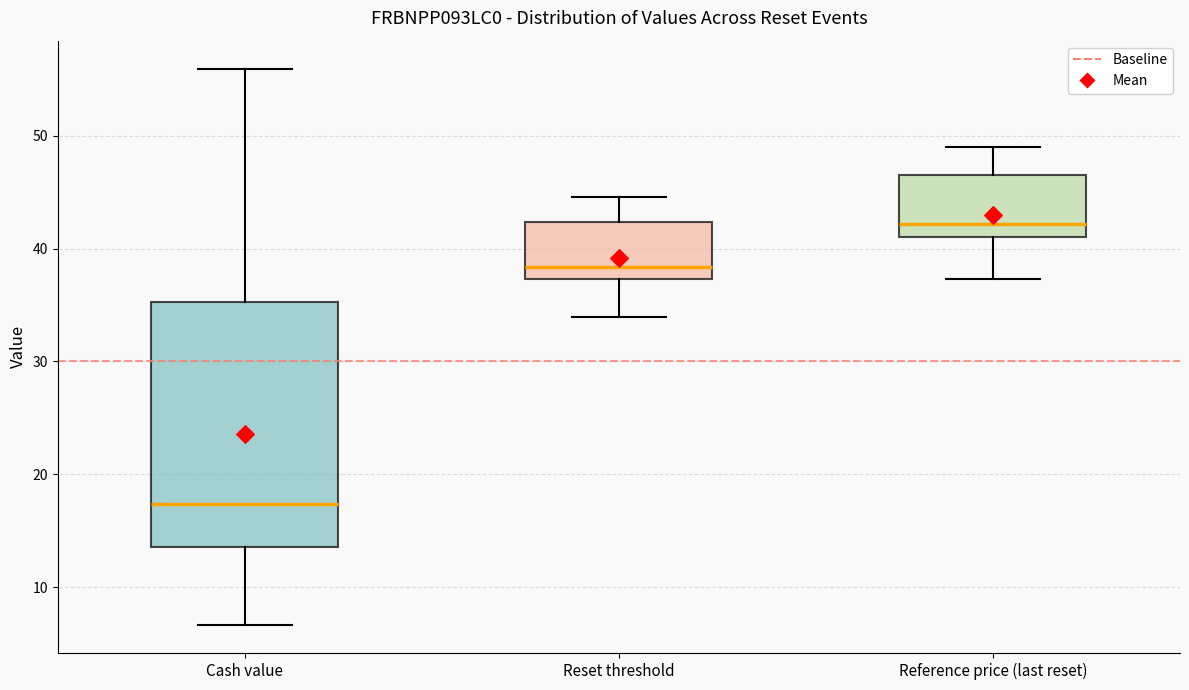

Which box has the highest median line?

Reference price (last reset)